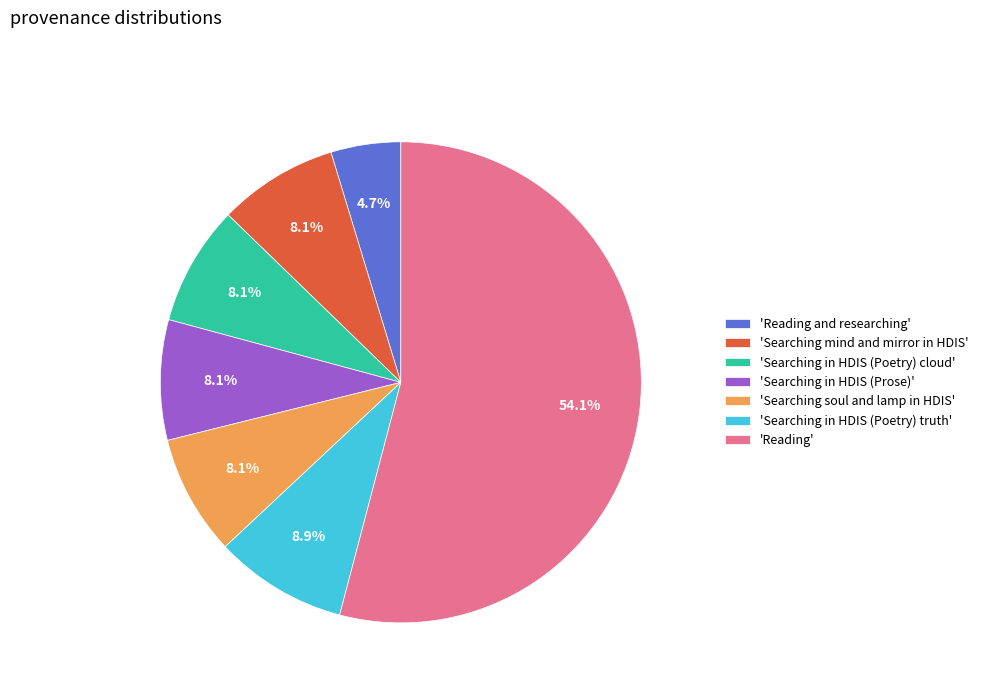

Which category accounts for the majority?

'Reading'